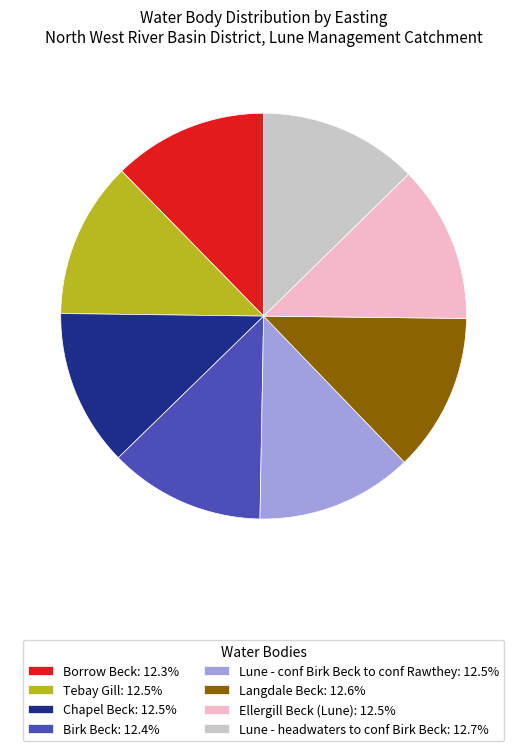

Approximately how many times larger is the value at Tebay Gill: 12.5% compared to Birk Beck: 12.4%?

1.0